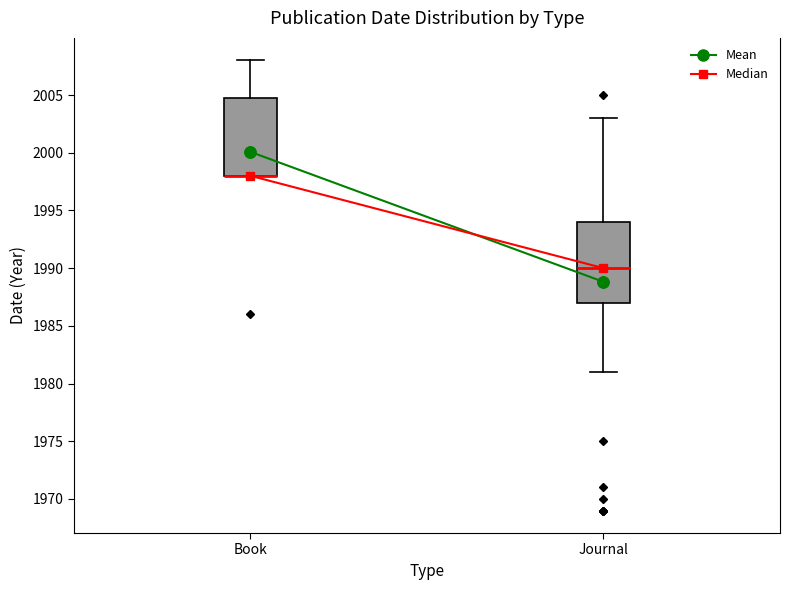

Where is the upper edge of the box for Book on the y-axis? The values are not printed on the chart, so give them approximately, as read against the axis.

2005